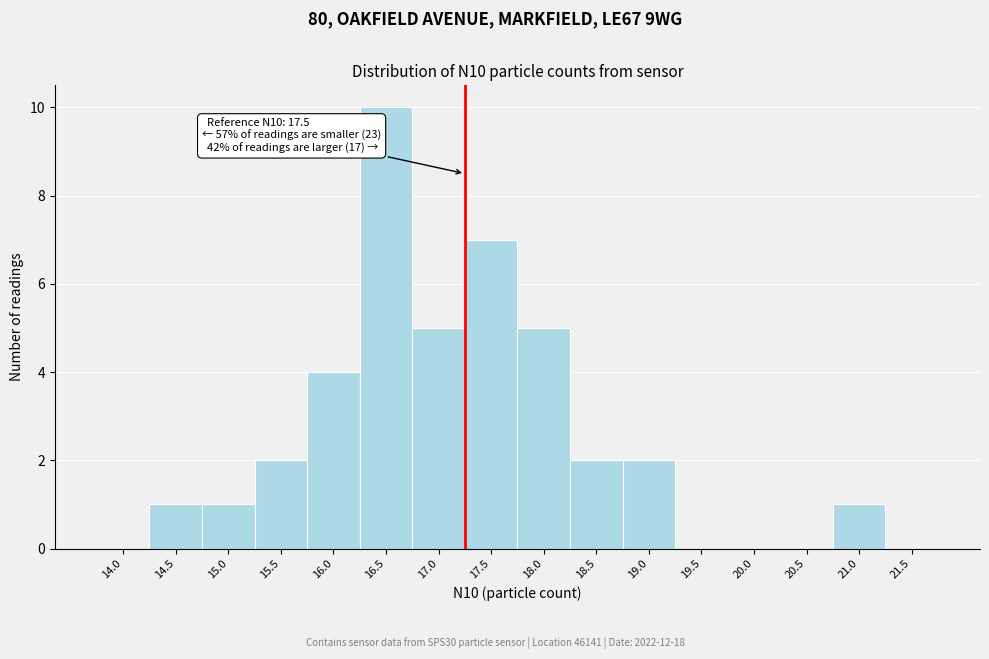

Reading right to left, extract all data points from this chart.

21.5=0	21.0=1	20.5=0	20.0=0	19.5=0	19.0=2	18.5=2	18.0=5	17.5=7	17.0=5	16.5=10	16.0=4	15.5=2	15.0=1	14.5=1	14.0=0